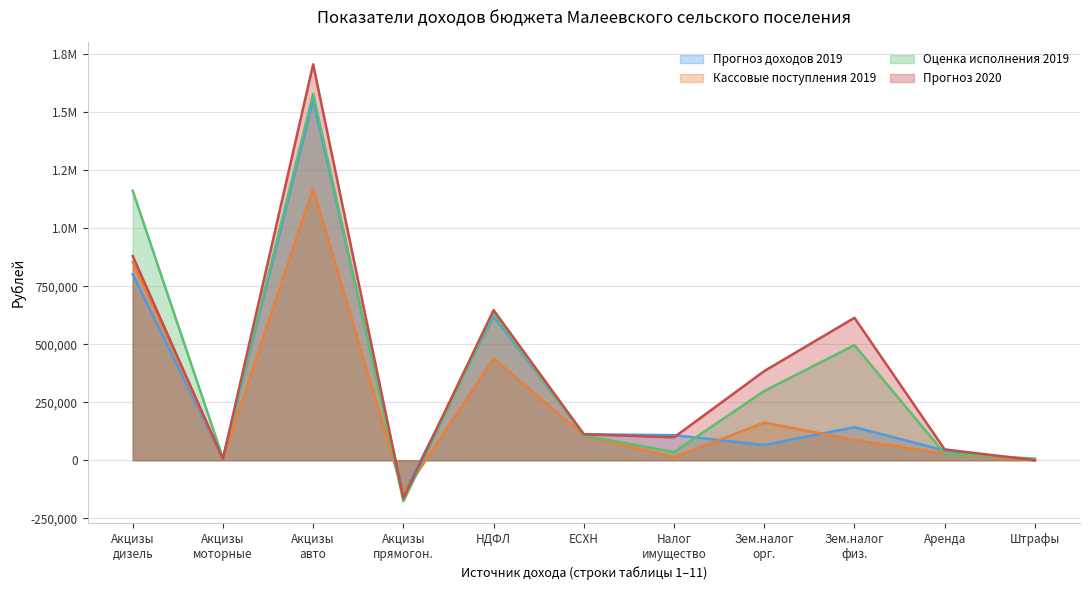

True or false: Прогноз 2020 has more than 2 points higher than both neighbors.

True